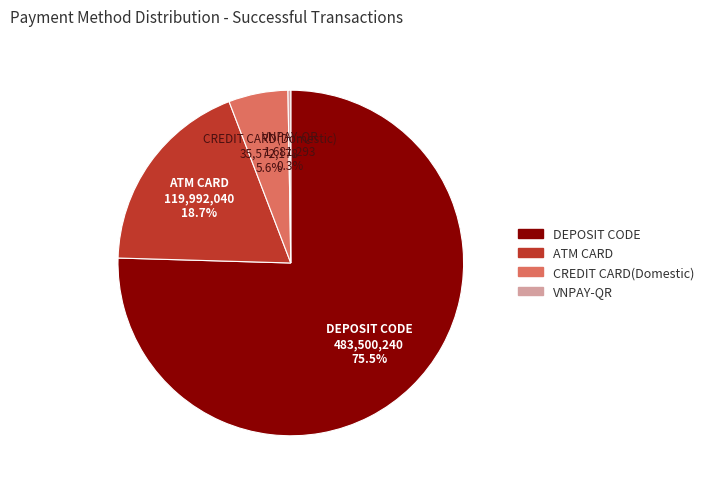

Is there a majority slice in this chart?

Yes